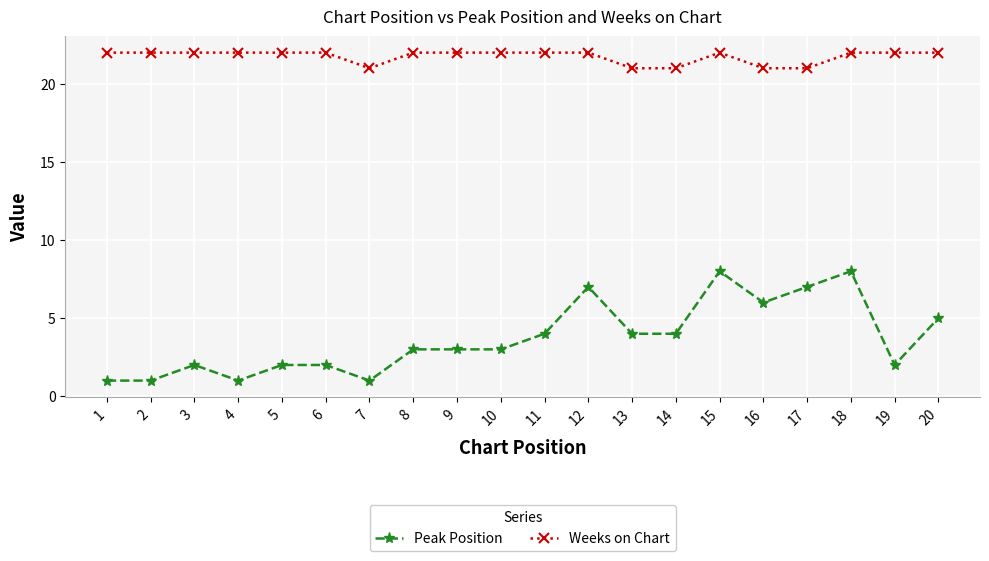

What is the lowest value of the Weeks on Chart series?

21